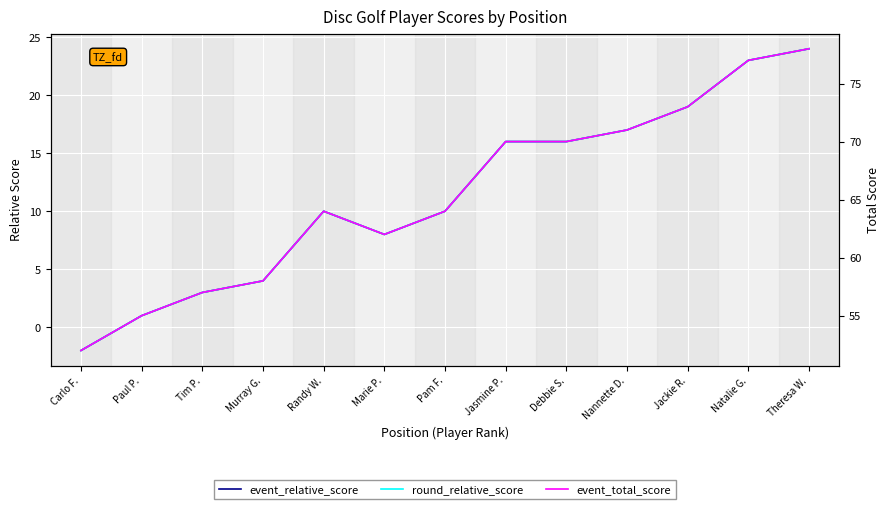

True or false: event_relative_score and event_total_score intersect in this chart.

False